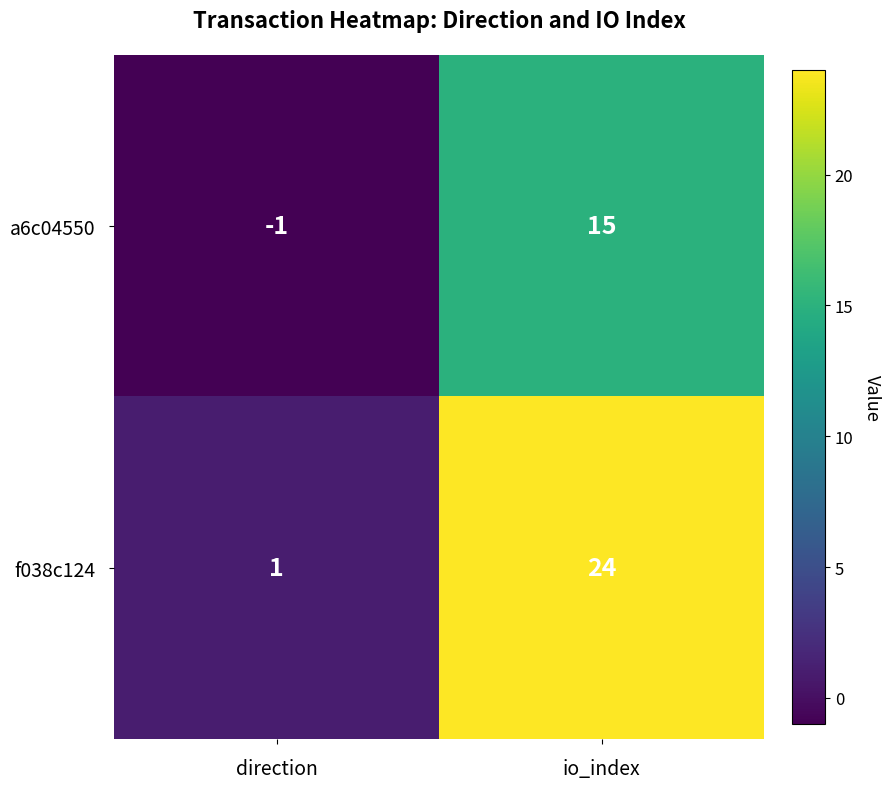

Between direction and io_index, which series saw the biggest shift?

f038c124